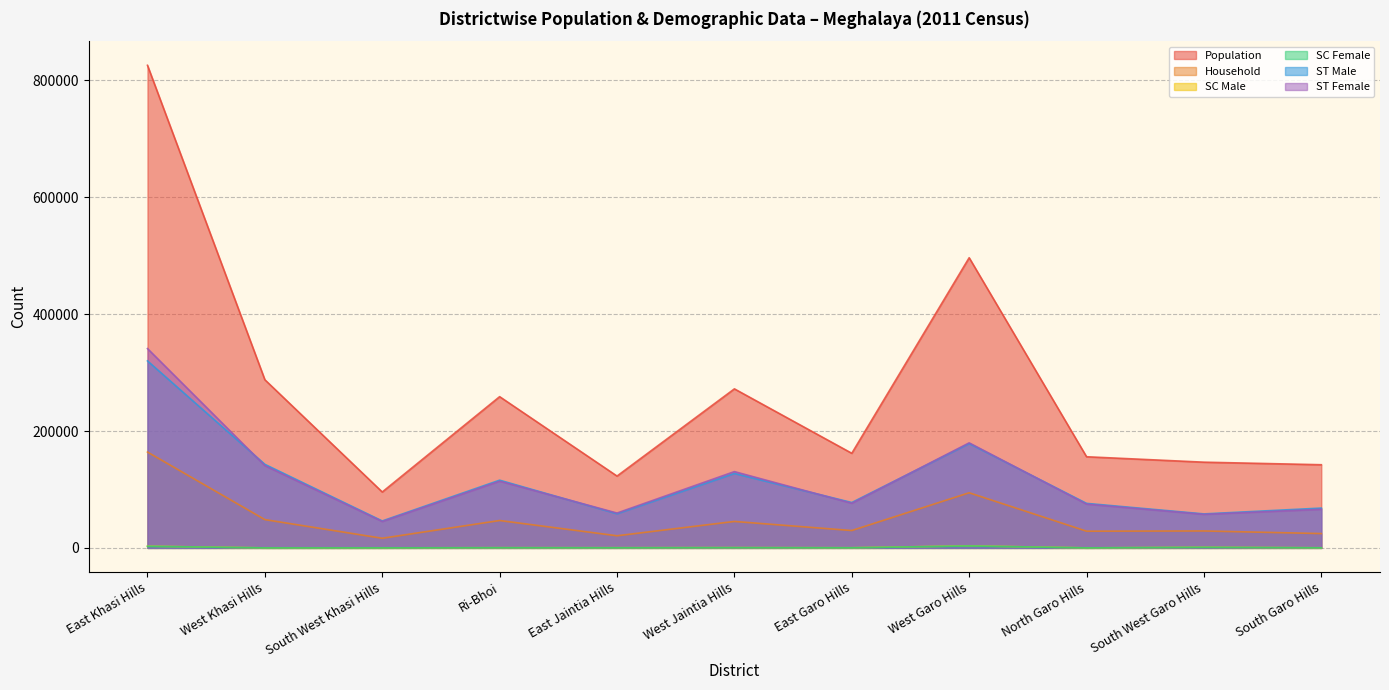

What is the maximum value for SC Male?

3505